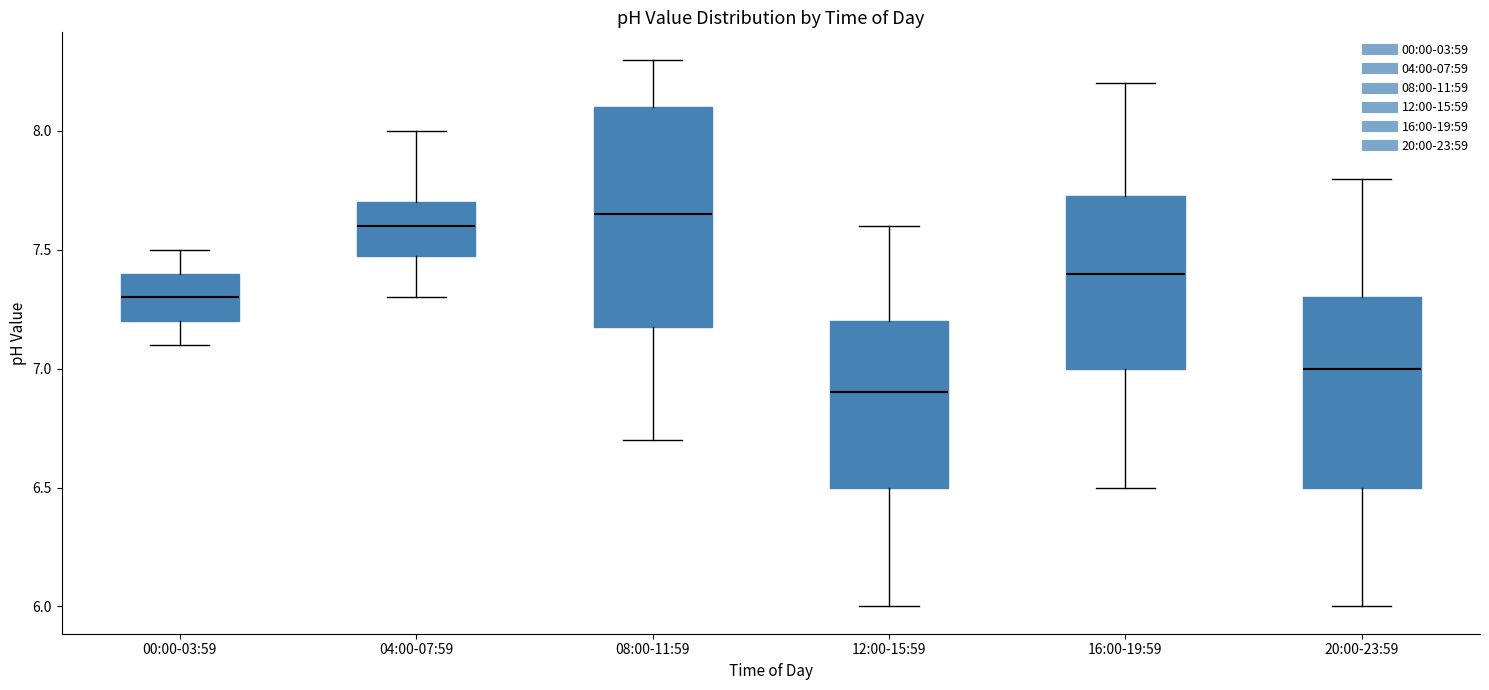

Reading left to right, transcribe this box plot: for each box, give where its median line is, the range the box spans, and where its two whiskers end, as read against the y-axis. The values are not printed on the chart, so give them approximately, as read against the axis.

00:00-03:59: median 7.30, box 7.20 to 7.40, whiskers 7.10 to 7.50
04:00-07:59: median 7.60, box 7.50 to 7.70, whiskers 7.30 to 8.00
08:00-11:59: median 7.65, box 7.20 to 8.10, whiskers 6.70 to 8.30
12:00-15:59: median 6.90, box 6.50 to 7.20, whiskers 6.00 to 7.60
16:00-19:59: median 7.40, box 7.00 to 7.75, whiskers 6.50 to 8.20
20:00-23:59: median 7.00, box 6.50 to 7.30, whiskers 6.00 to 7.80